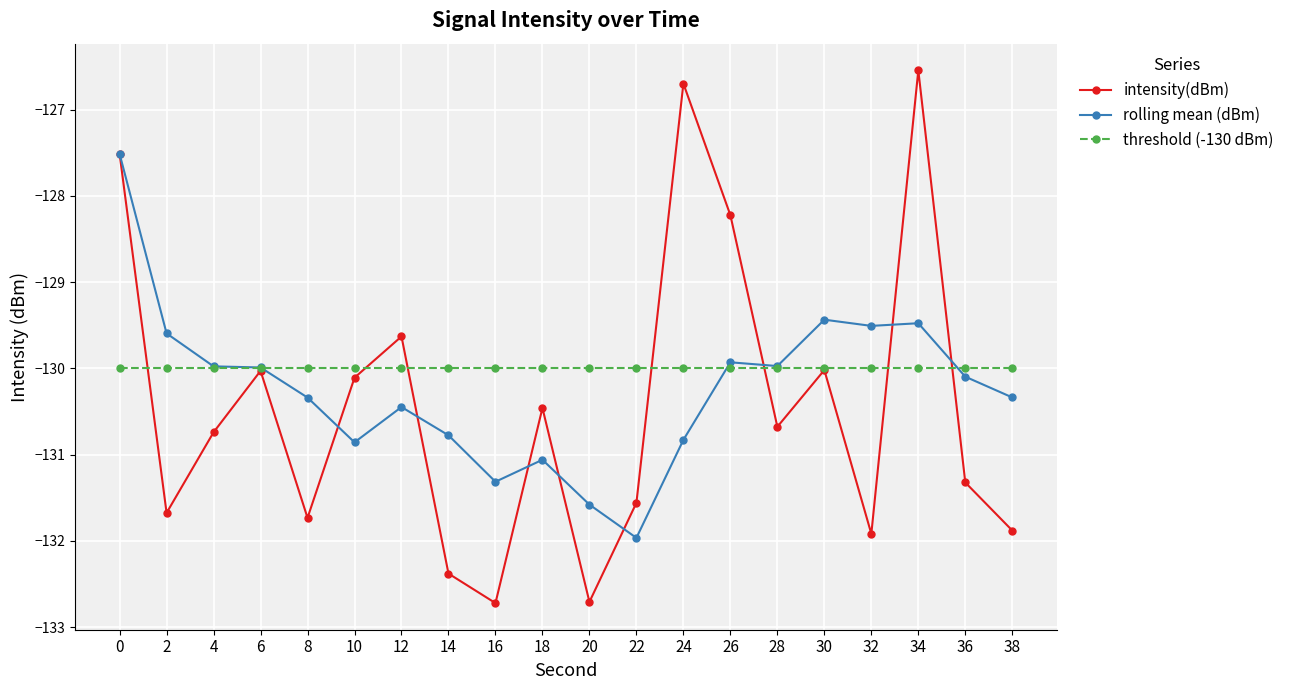

What value does the intensity(dBm) series have at 2?

-131.7